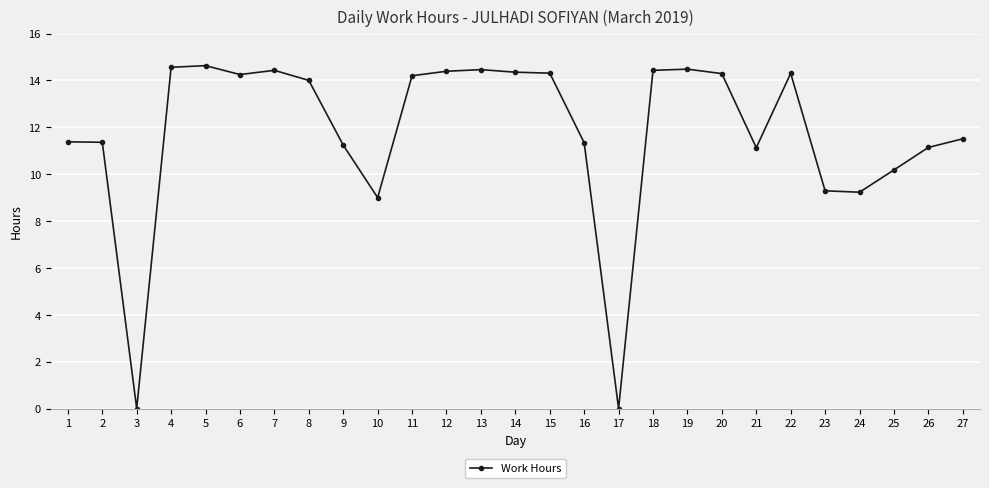

How many values are below 14?

13